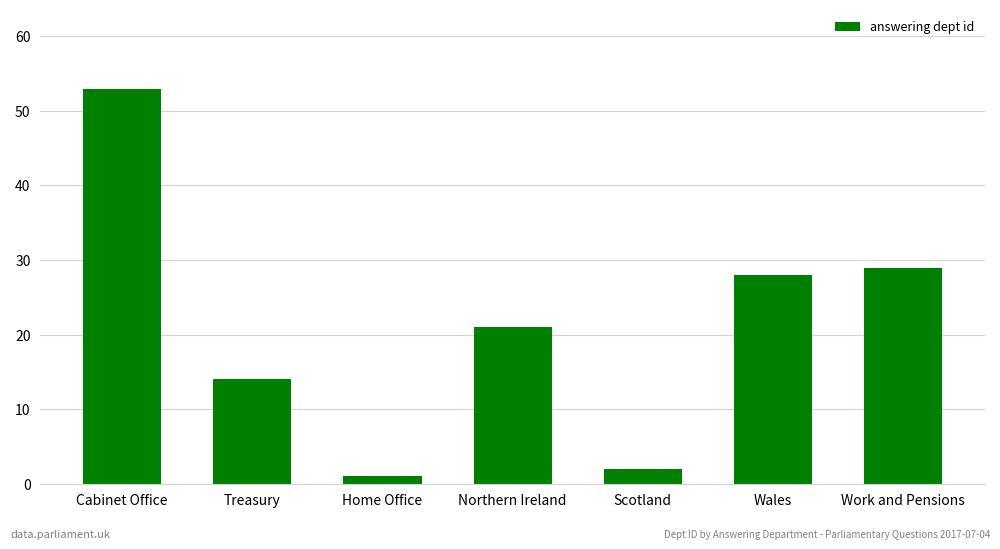

What is the value of the 6th bar from the left?

28